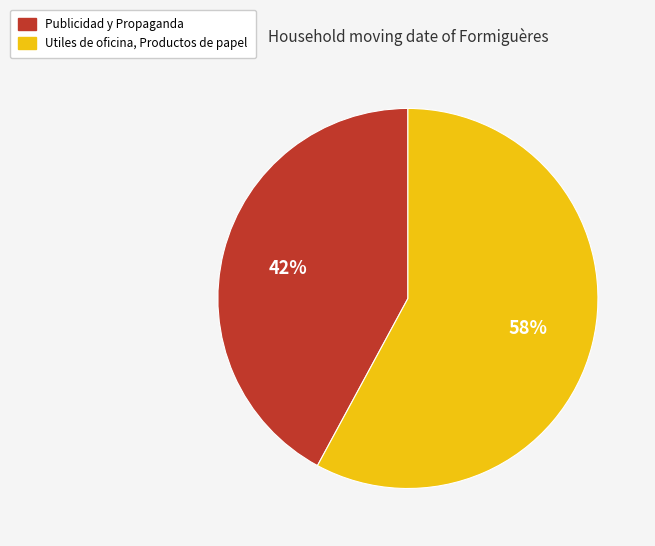

Rank the categories by value from highest to lowest.

Utiles de oficina, Productos de papel, Publicidad y Propaganda